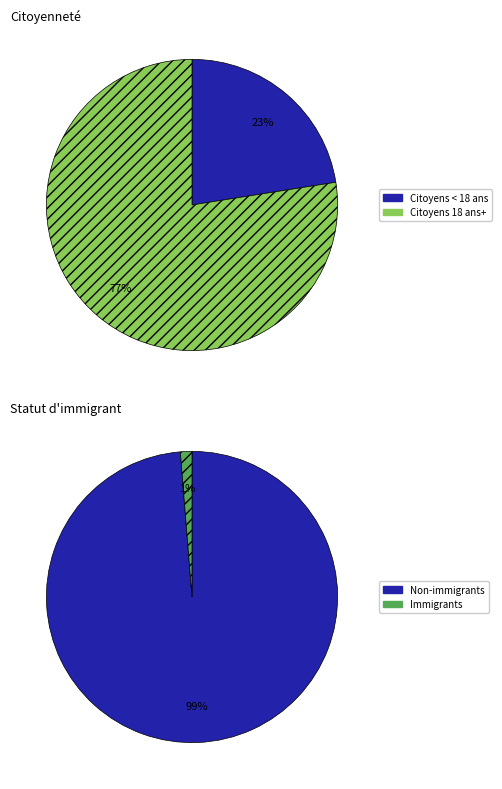

Is it true that Immigrants is 1% of the pie?

True